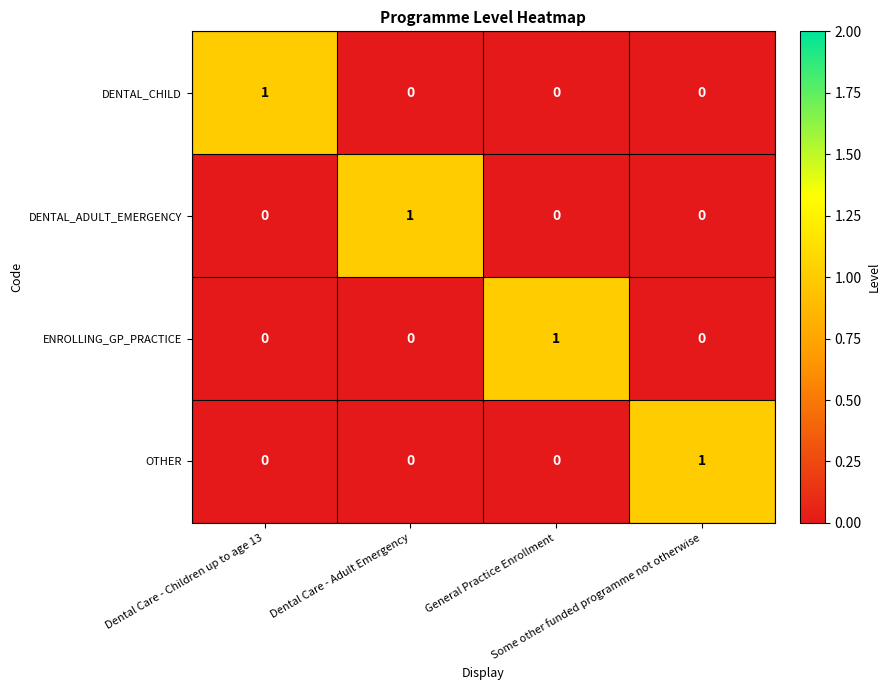

How many DENTAL_ADULT_EMERGENCY values are between 0 and 1?

4